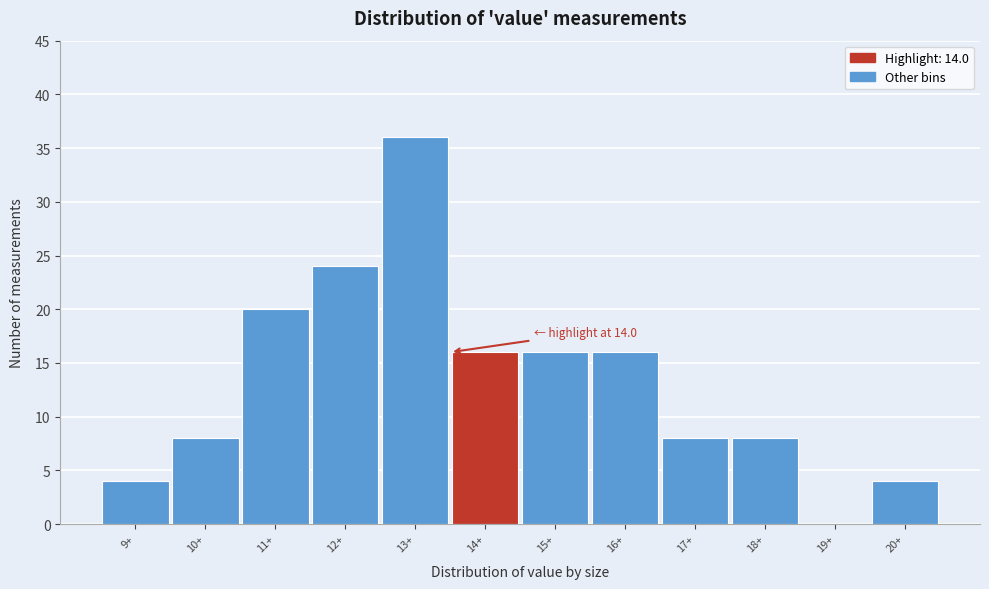

Reading left to right, extract all data points from this chart.

9+=4	10+=8	11+=20	12+=24	13+=36	14+=16	15+=16	16+=16	17+=8	18+=8	19+=0	20+=4